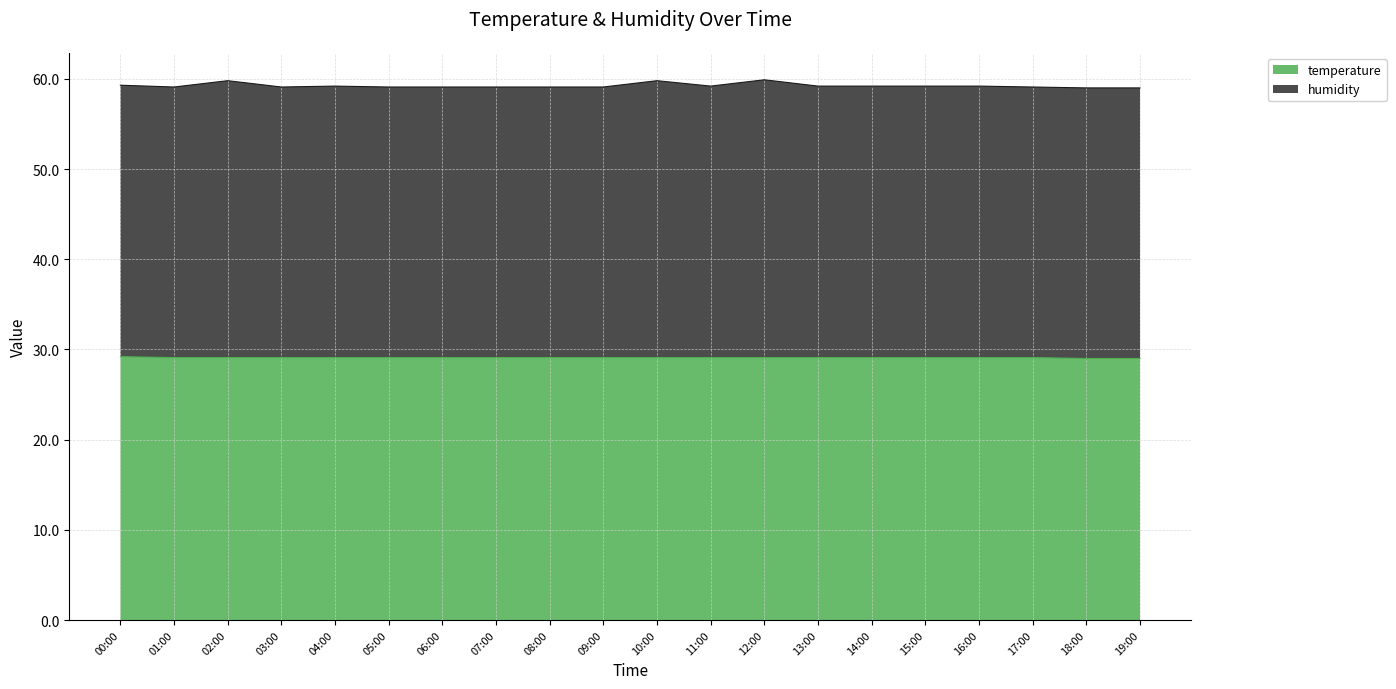

How many lines are shown in the chart?

2